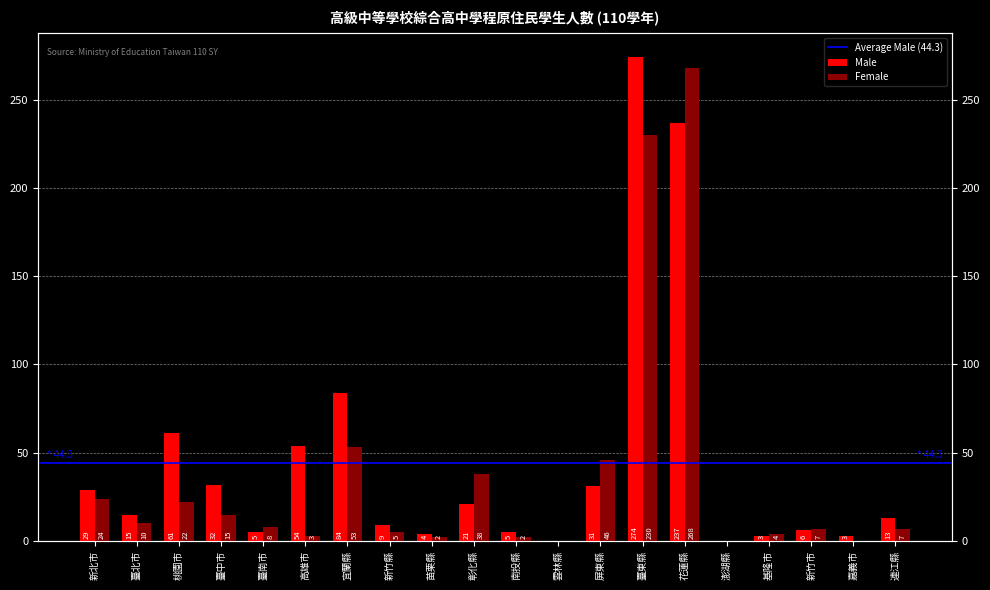

Rank the series at 高雄市 from highest to lowest value.

Male, Female